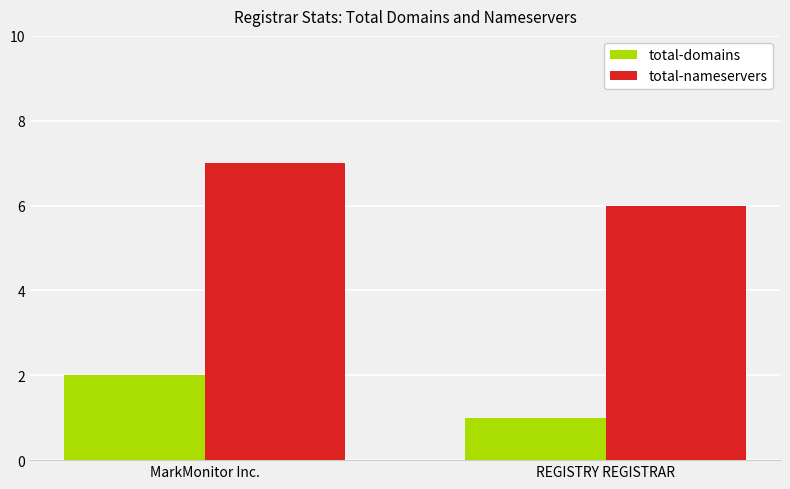

How many total-domains values are between 1 and 2?

2